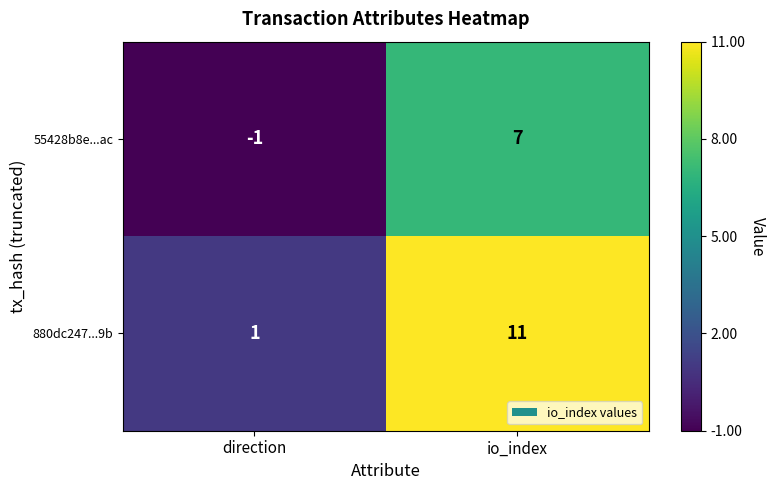

Rank the series by their maximum value, from highest to lowest.

880dc247...9b, 55428b8e...ac